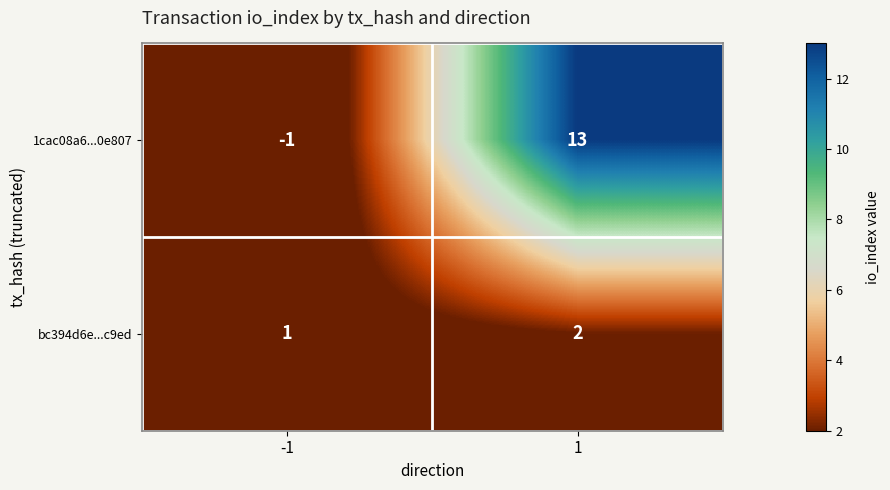

What is the spread (max minus min) of values at 1?

11